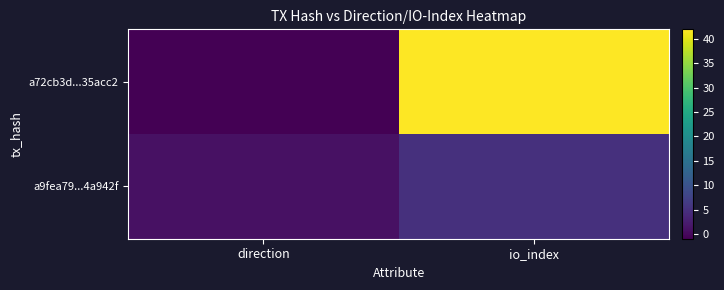

Between direction and io_index, which is larger?

io_index